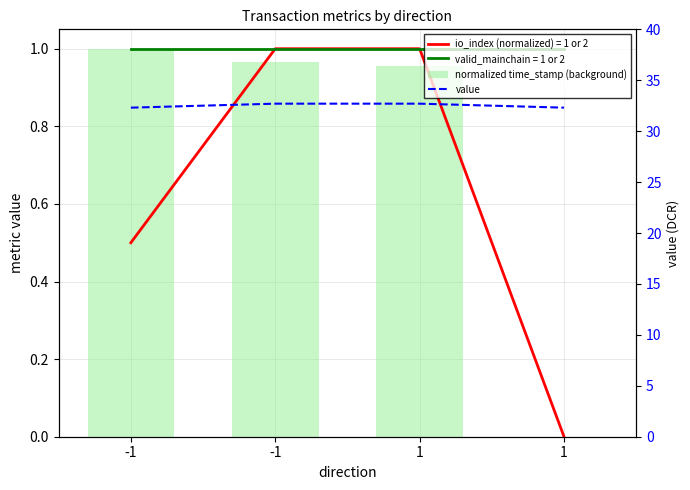

Count the value values in the range 32 to 33.

4